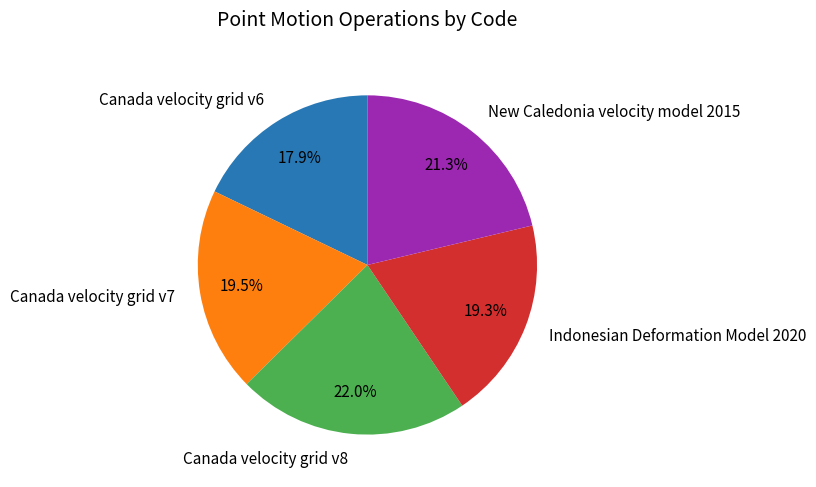

To the nearest percent, what is the difference between the Canada velocity grid v8 and New Caledonia velocity model 2015 slice percentages?

1%